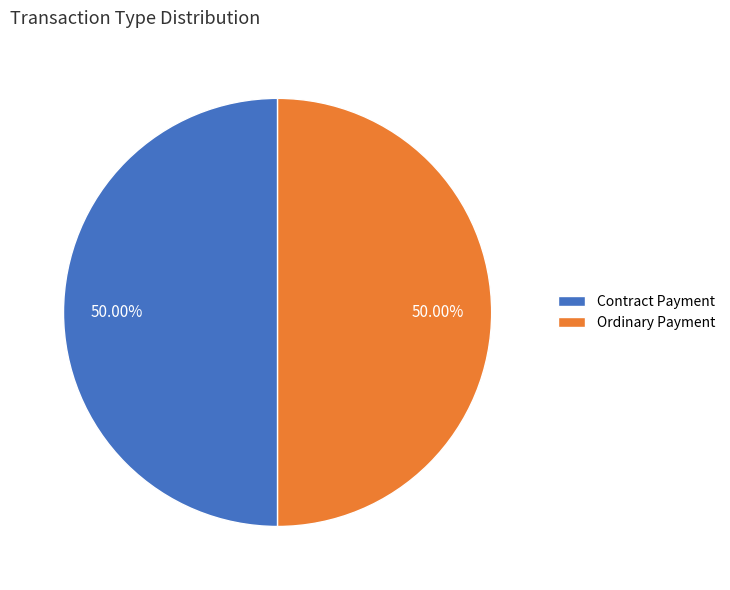

What is the ratio of the value at Contract Payment to the value at Ordinary Payment?

1.0